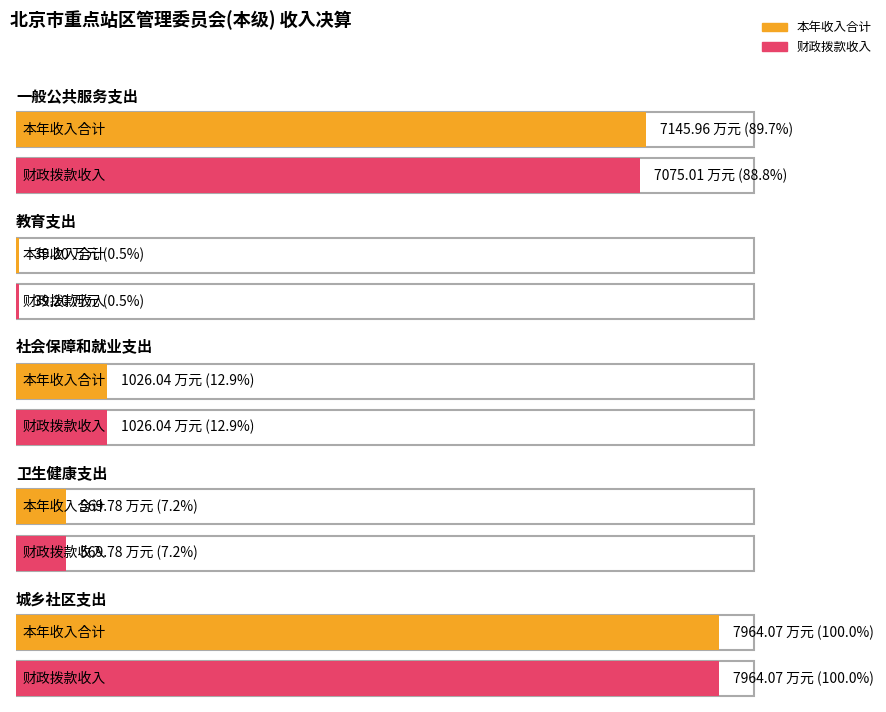

What is the label of the 2nd bar from the left?

教育支出